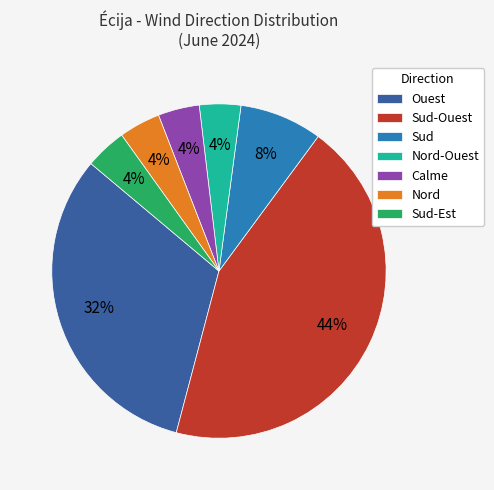

Between Nord-Ouest and Ouest, which is larger?

Ouest